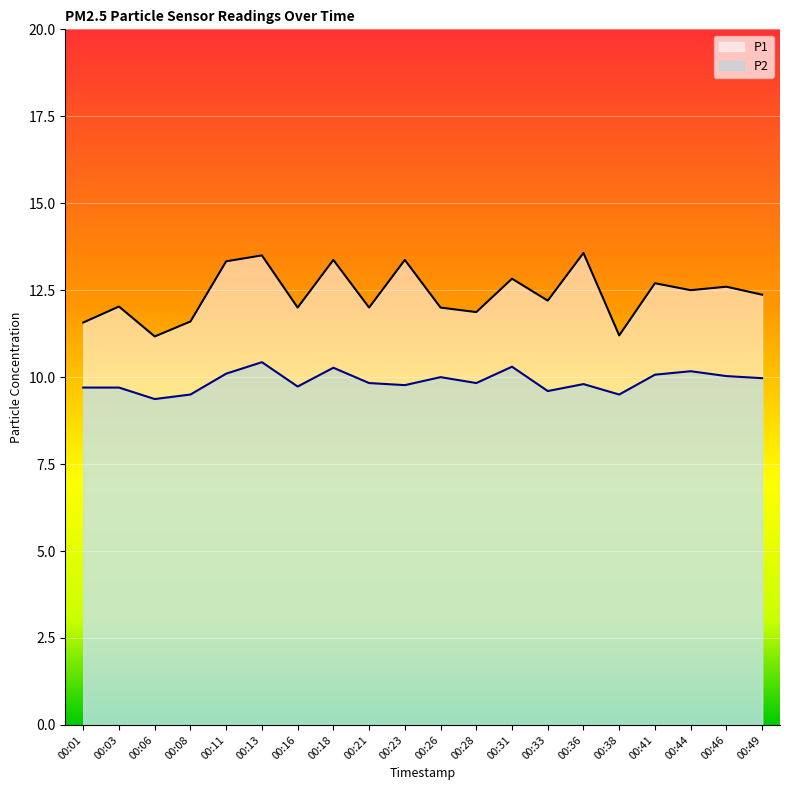

Reading right to left, extract all data points from this chart.

P1: 12.4	12.6	12.5	12.7	11.2	13.6	12.2	12.8	11.9	12.0	13.4	12.0	13.4	12.0	13.5	13.3	11.6	11.2	12.0	11.6
P2: 10.0	10.0	10.2	10.1	9.5	9.8	9.6	10.3	9.8	10.0	9.8	9.8	10.3	9.7	10.4	10.1	9.5	9.4	9.7	9.7